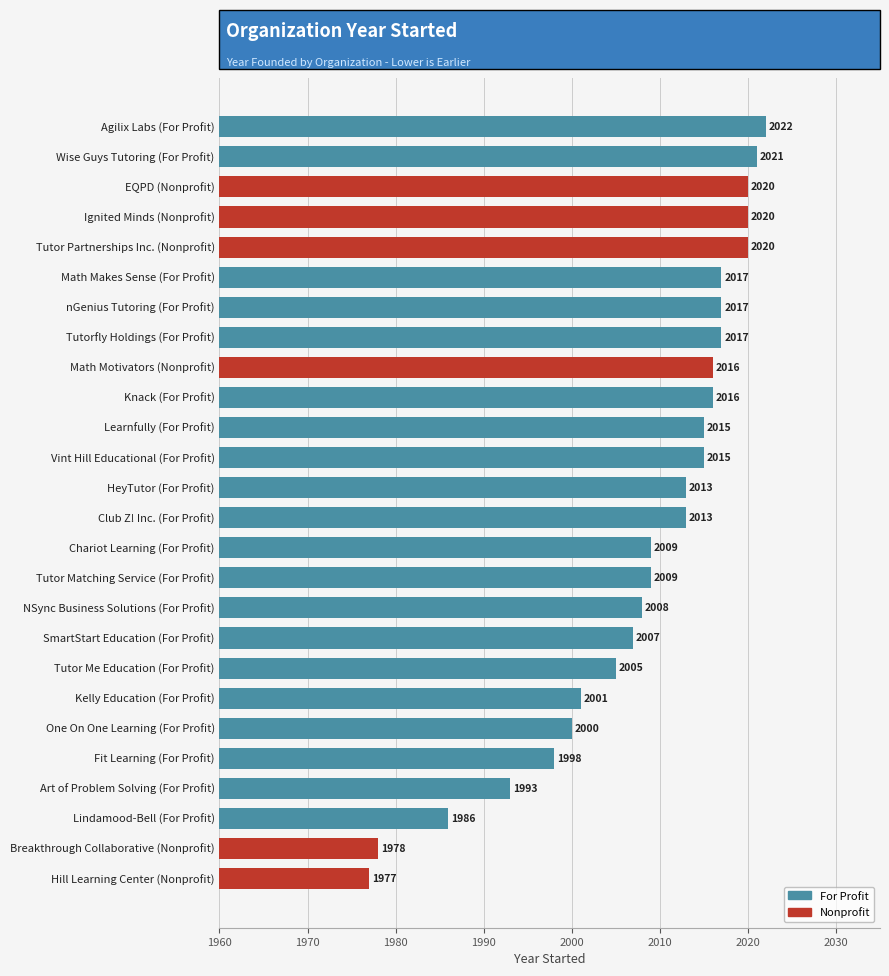

Reading top to bottom, list all the values displayed in this chart.

2022	2021	2020	2020	2020	2017	2017	2017	2016	2016	2015	2015	2013	2013	2009	2009	2008	2007	2005	2001	2000	1998	1993	1986	1978	1977